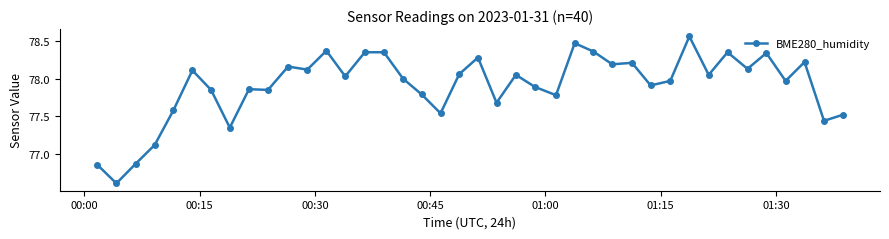

What is the smallest value displayed?

76.6